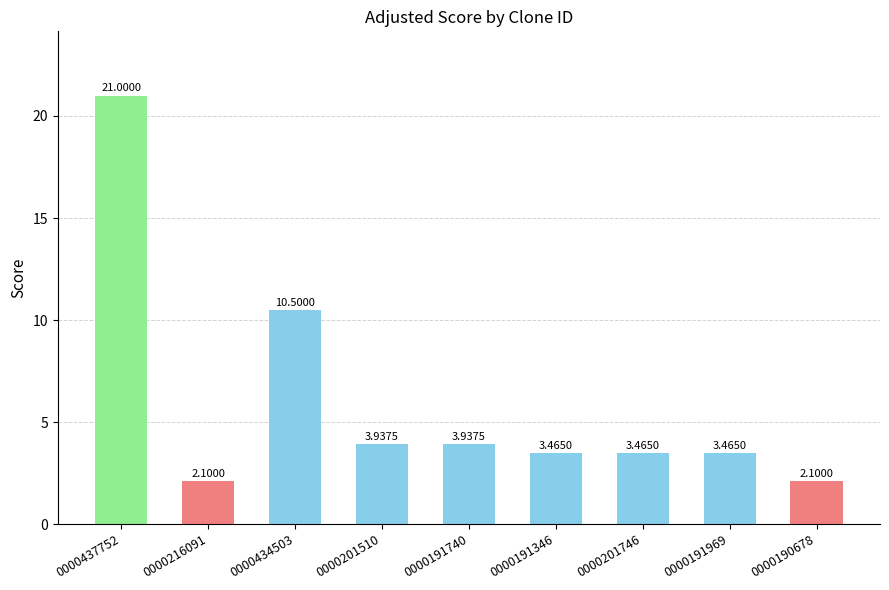

What is the sum of the values at 0000437752 and 0000201510?

24.9